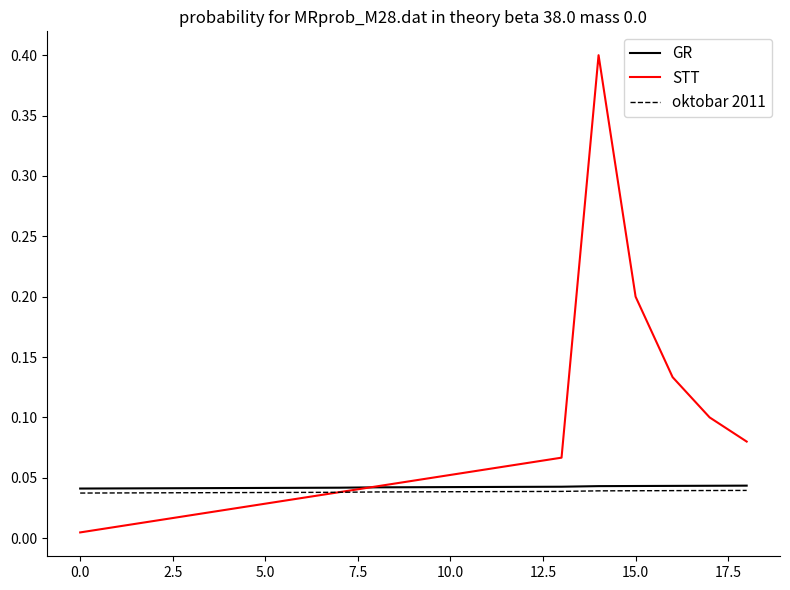

Rank the series by their maximum value, from lowest to highest.

oktobar 2011, GR, STT